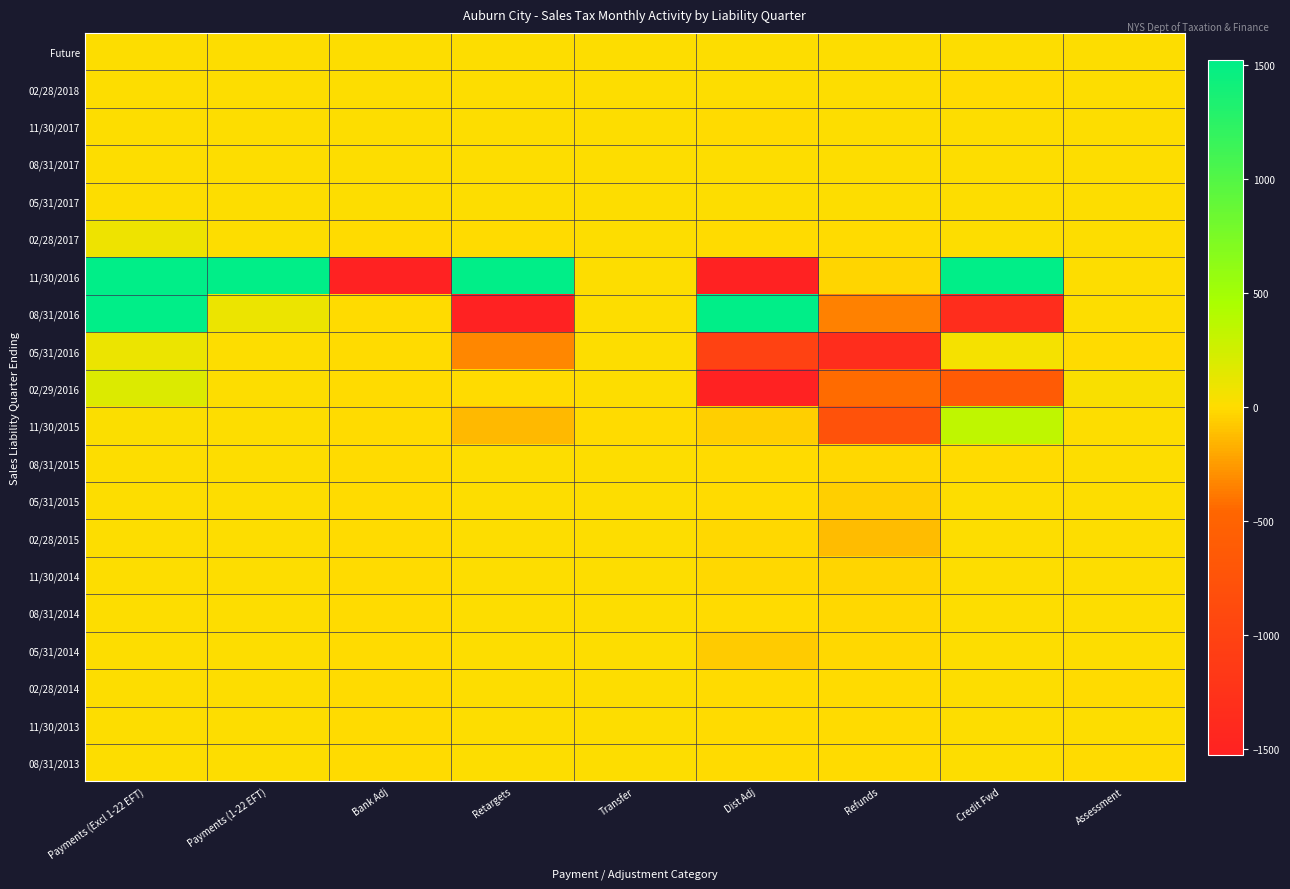

What is the difference between the highest and lowest values at Payments (Excl 1-22 EFT)?

312263.3